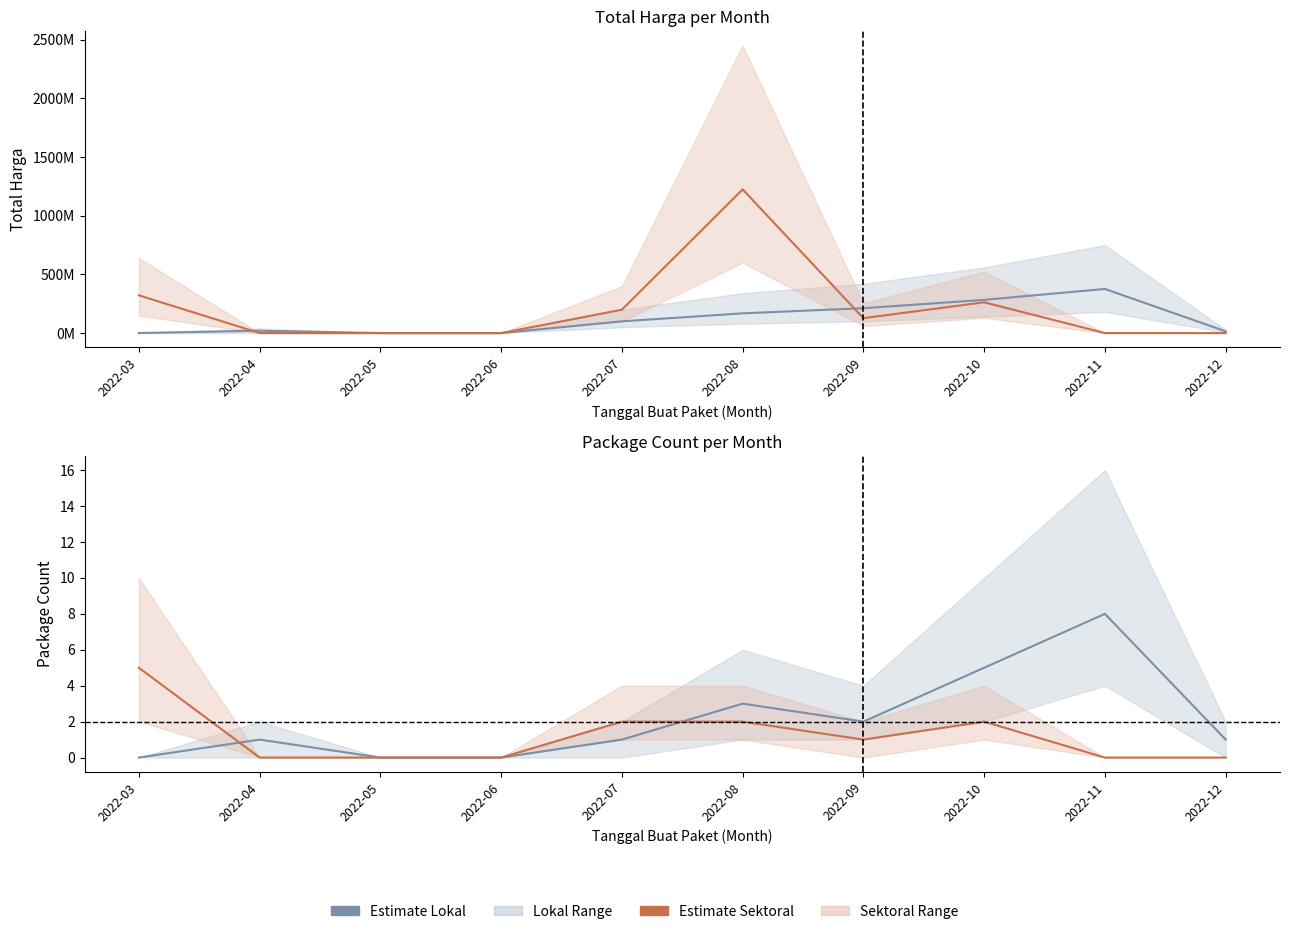

What is the maximum value for Lokal?

8